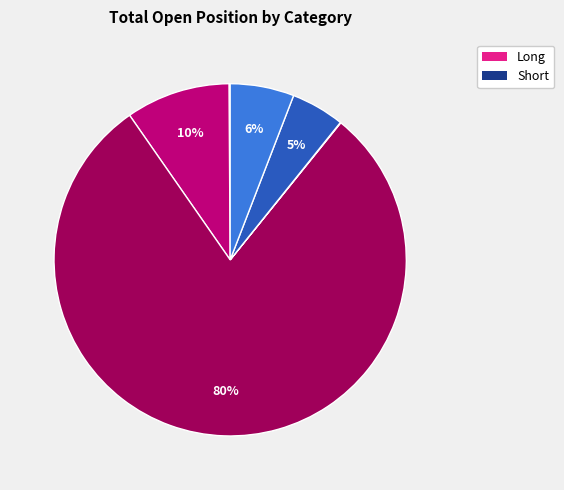

Is there a majority slice in this chart?

Yes